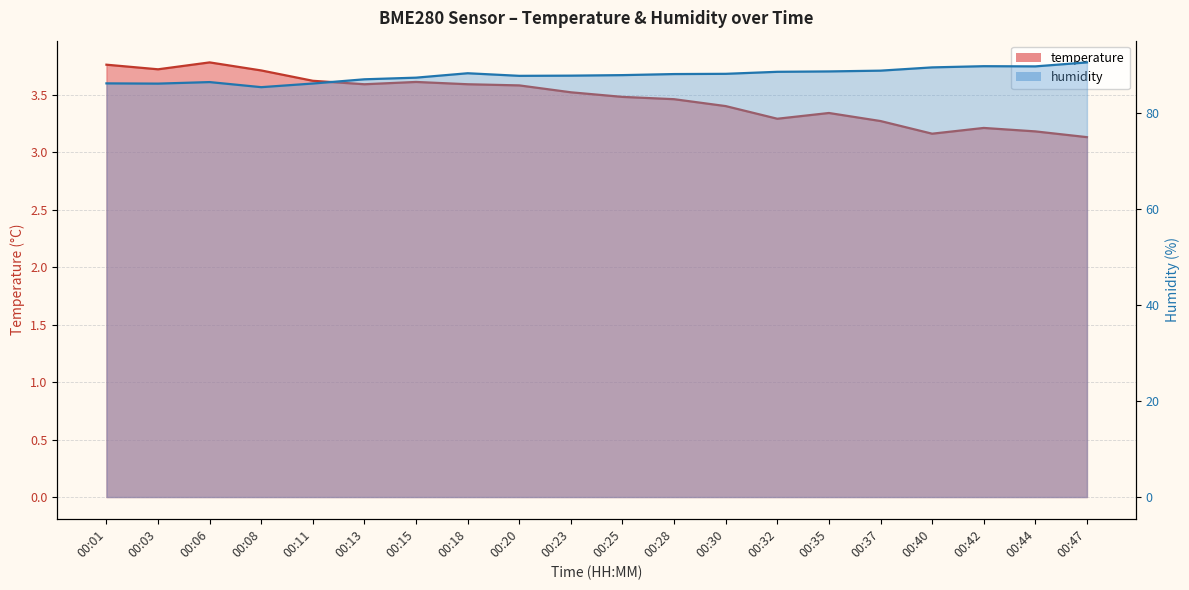

Rank the categories by temperature value from lowest to highest.

00:47, 00:40, 00:44, 00:42, 00:37, 00:32, 00:35, 00:30, 00:28, 00:25, 00:23, 00:20, 00:13, 00:18, 00:15, 00:11, 00:08, 00:03, 00:01, 00:06